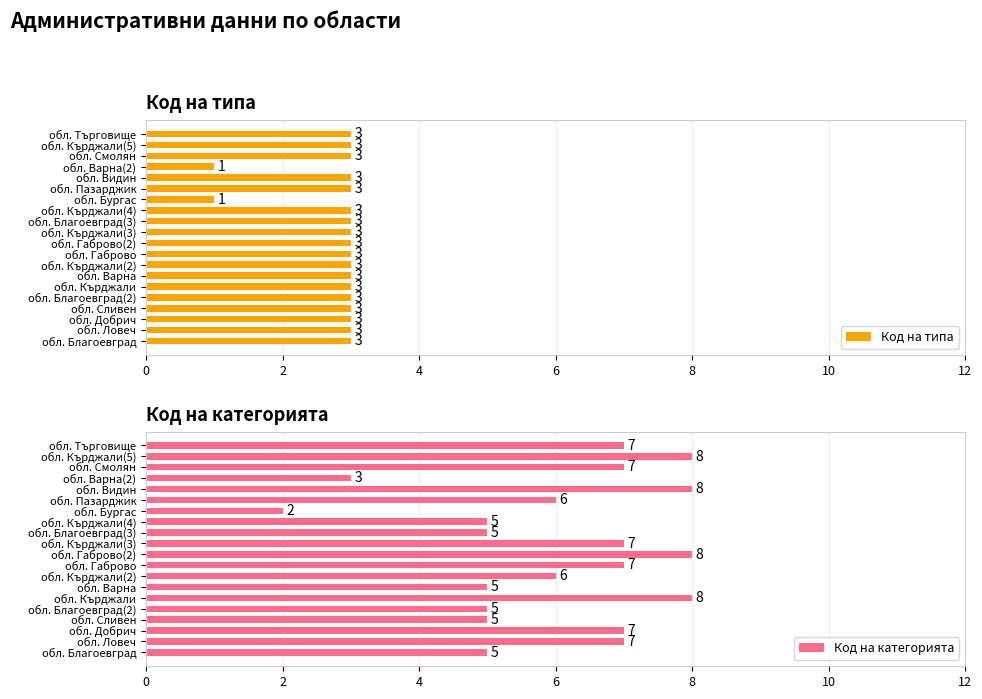

The value of Код на типа at обл. Добрич is 1. True or false?

False